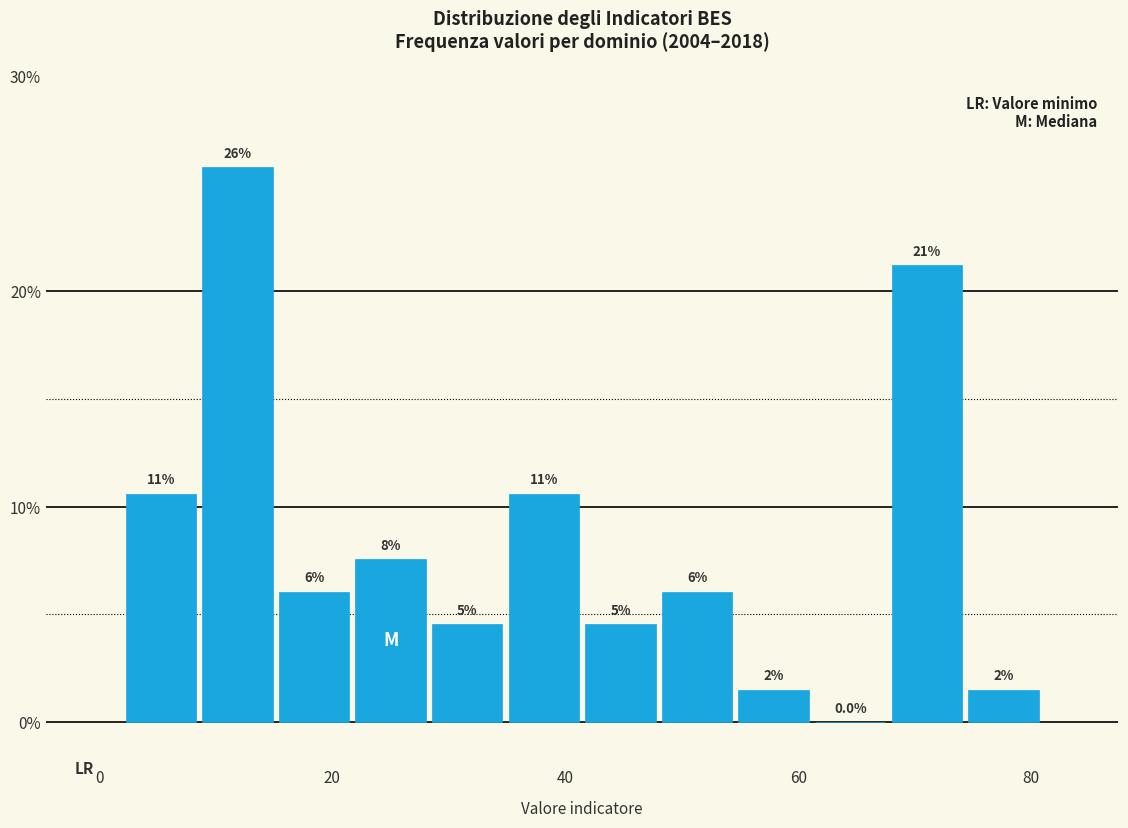

Around what value on the x-axis is the tallest bar? Give the approximate position of its centre, as read against the axis.

12